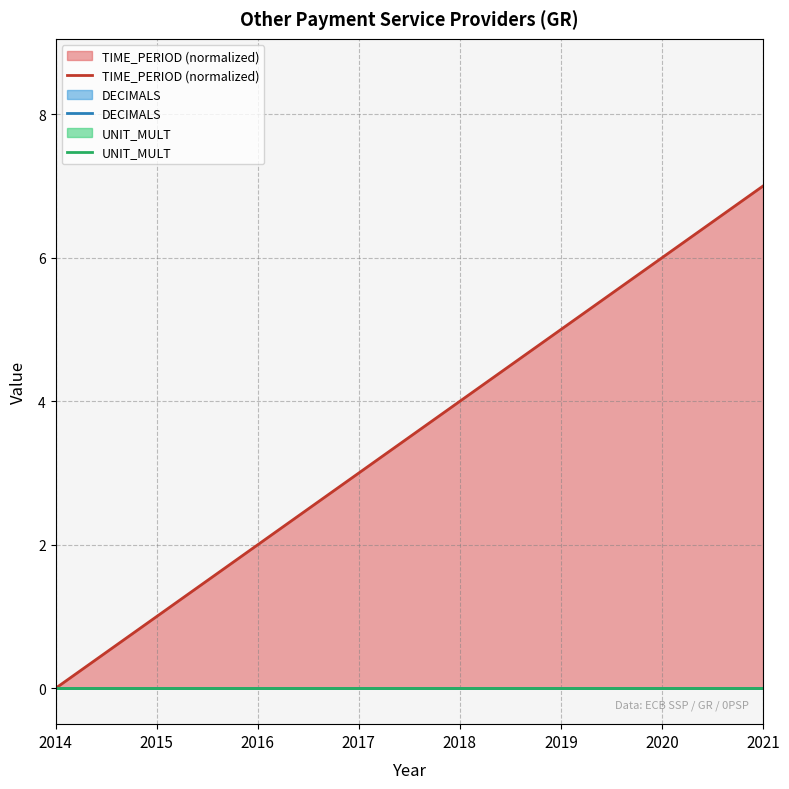

True or false: DECIMALS and UNIT_MULT intersect in this chart.

False